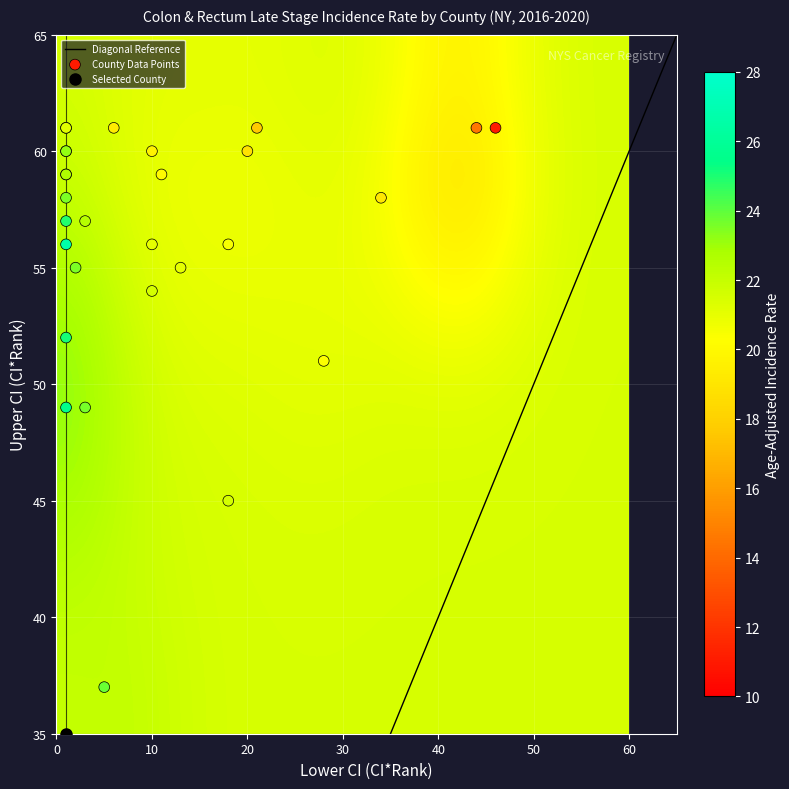

The Rensselaer County series shows 8.2 at rate. True or false?

False